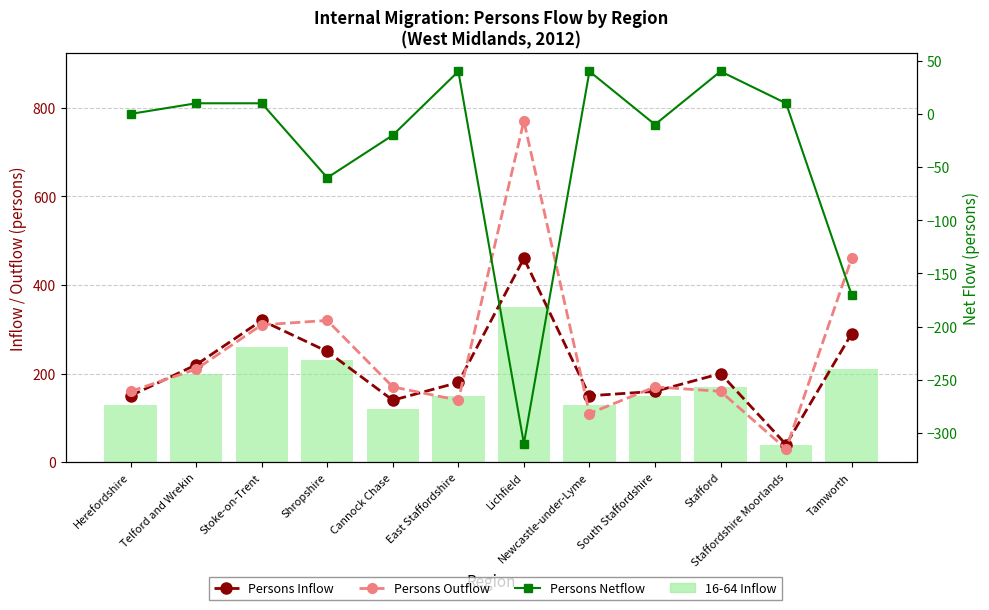

Which series has the widest spread of values?

Persons Outflow